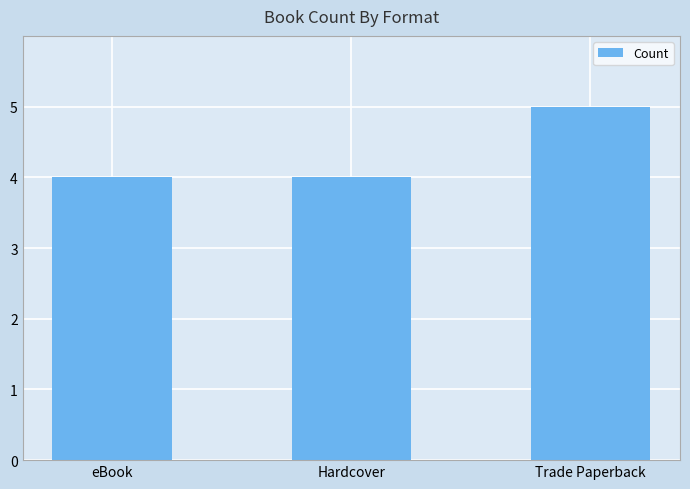

What is the greatest value displayed?

5